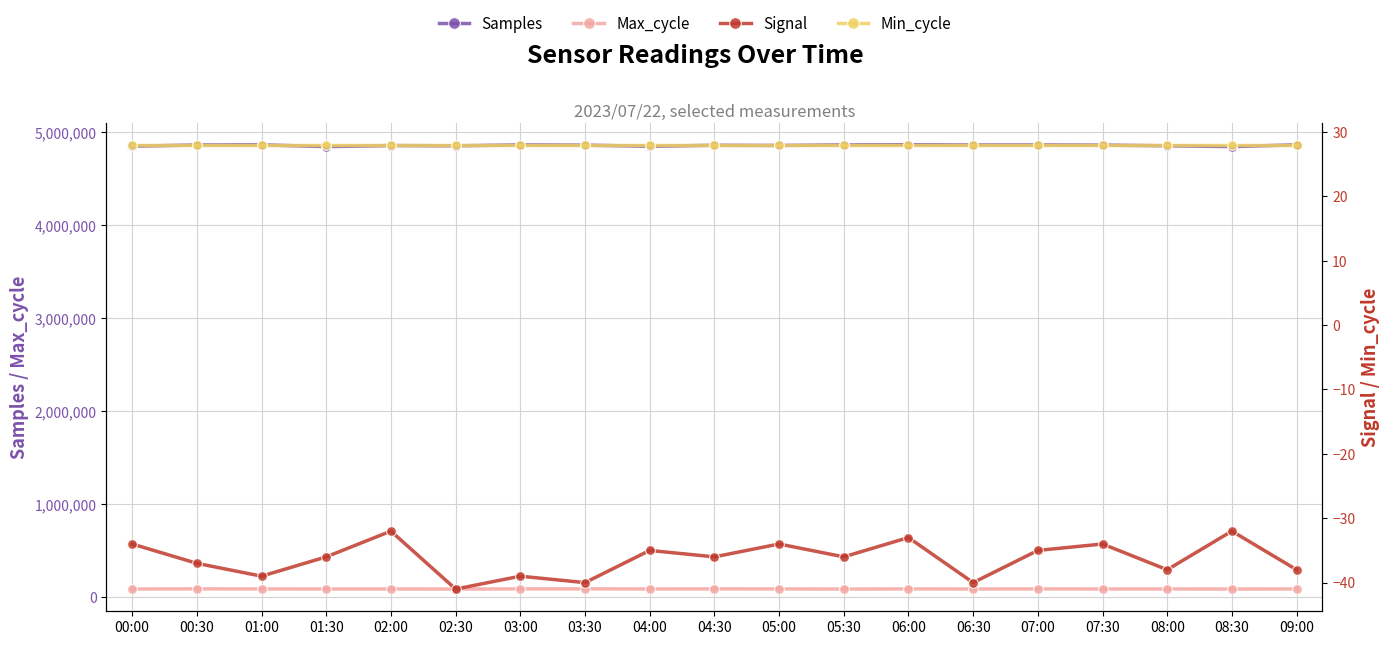

At which category is the sum across all series the highest?

06:00